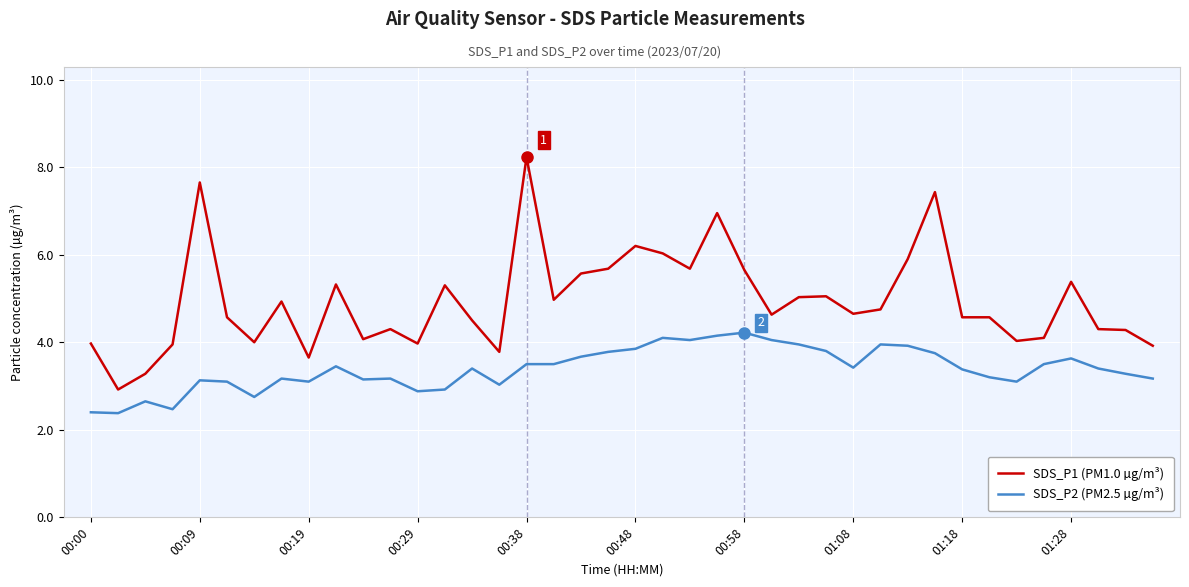

Rank the series by their average value, from lowest to highest.

SDS_P2 (PM2.5 µg/m³), SDS_P1 (PM1.0 µg/m³)